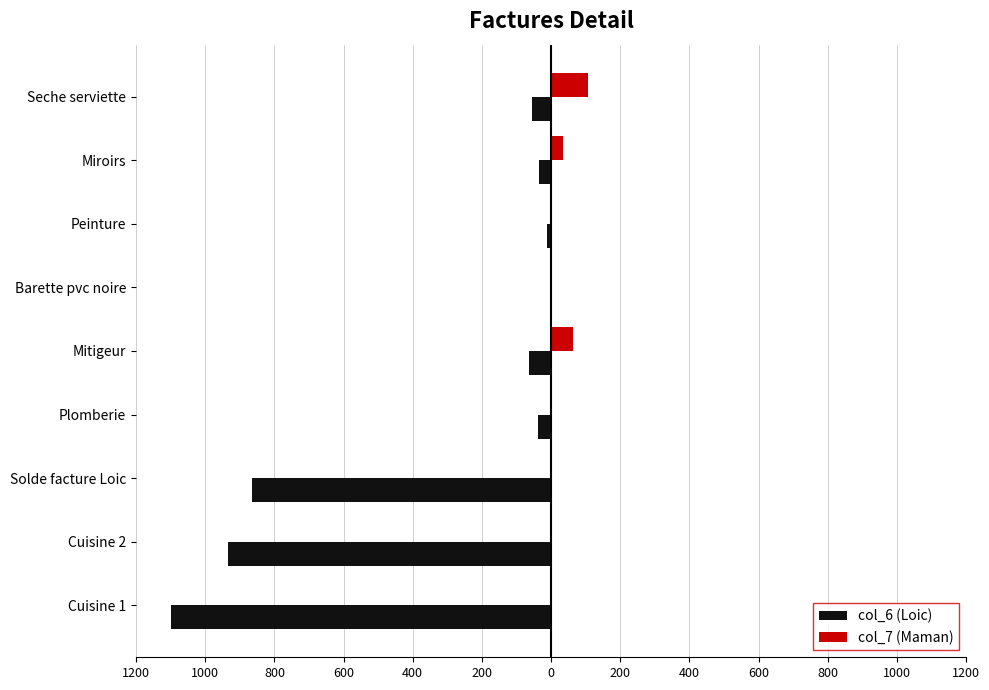

What are all the series names shown in the legend?

col_6 (Loic), col_7 (Maman)